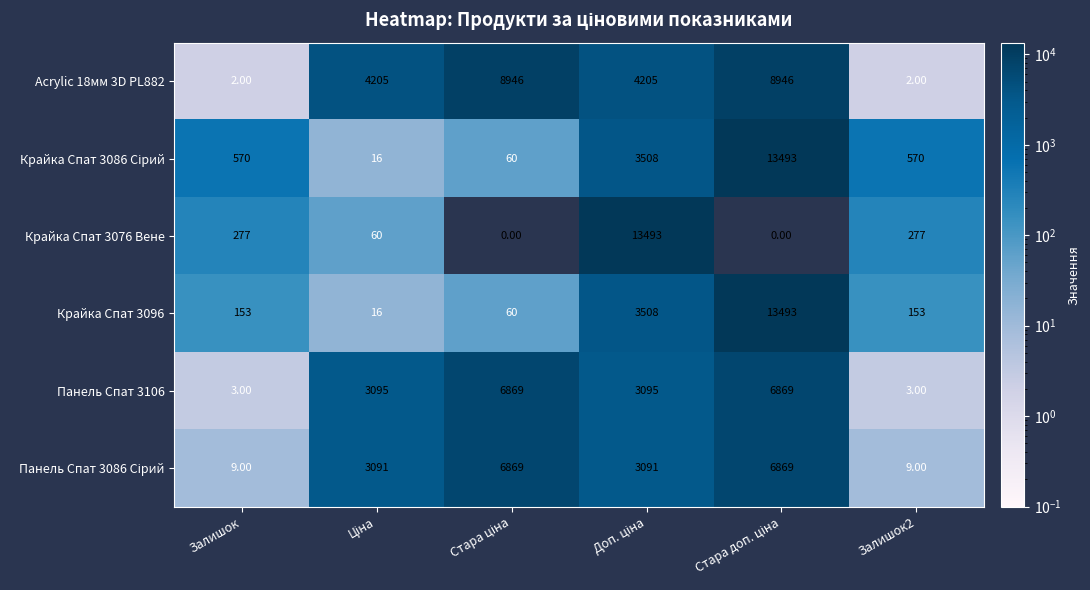

Which series has the largest total across all categories?

Acrylic 18мм 3D PL882